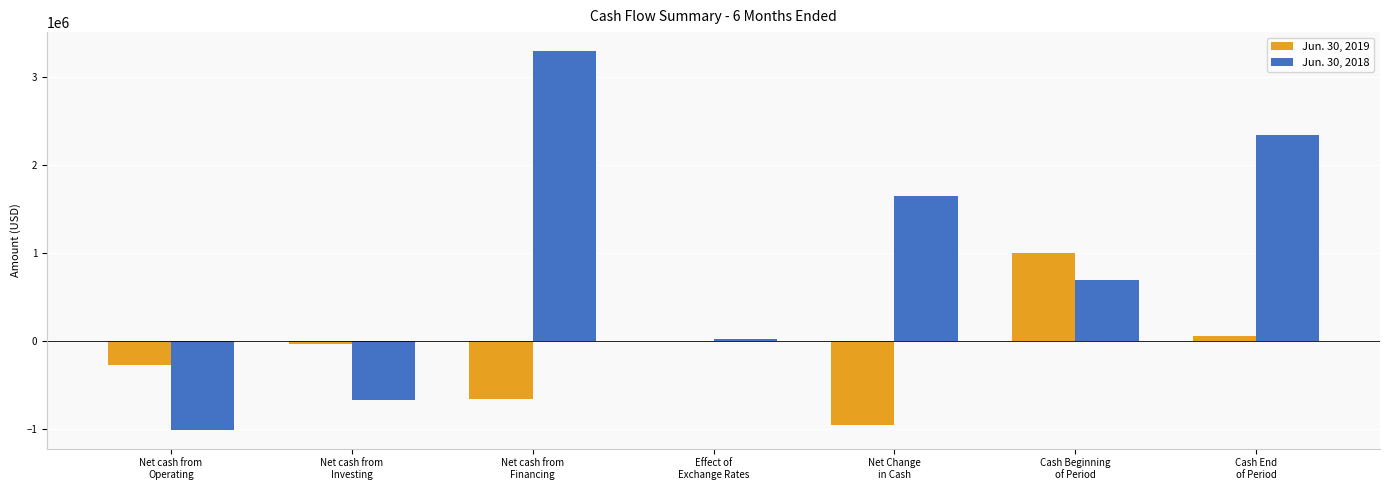

Where does the Jun. 30, 2018 series first go above 691199?

Net cash from
Financing